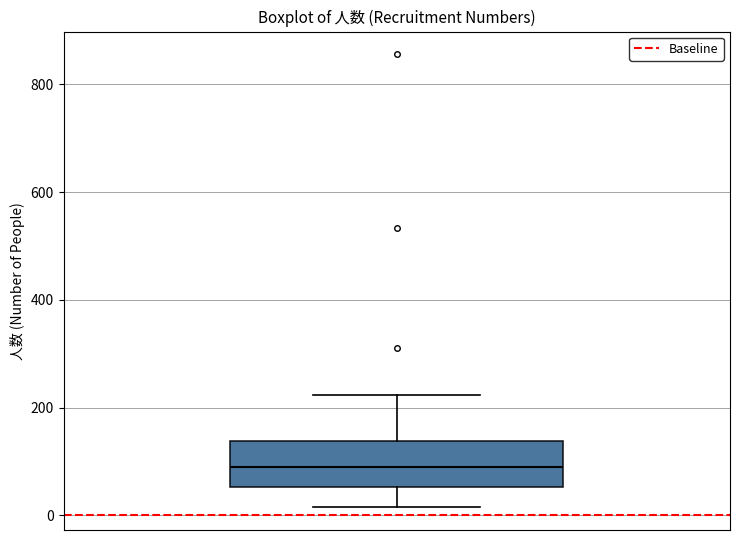

Where is the lower edge of the box on the y-axis? The values are not printed on the chart, so give them approximately, as read against the axis.

60